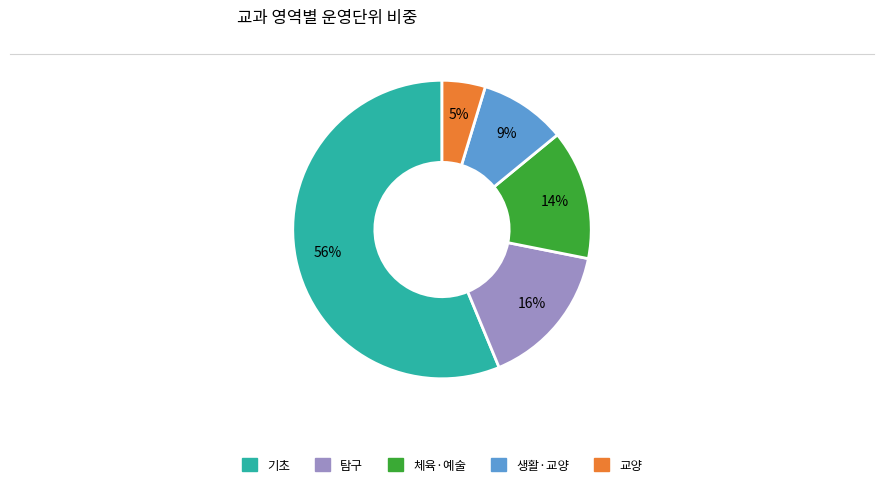

Is the sum of 생활·교양 and 교양 greater than half?

No